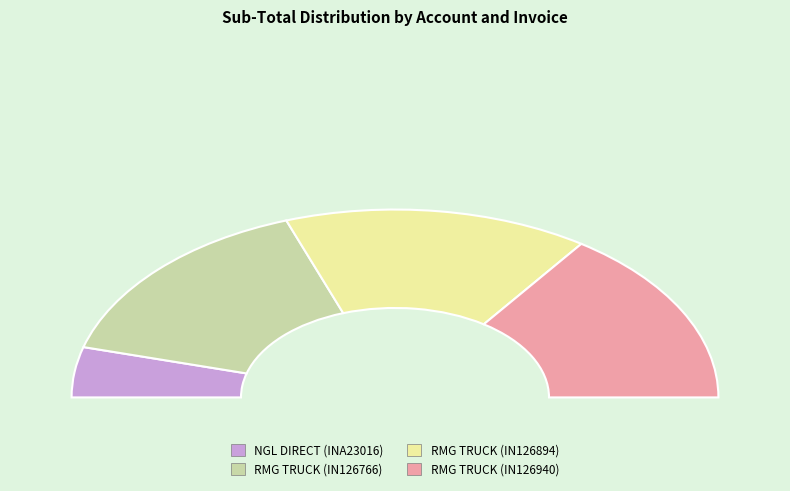

Does RMG TRUCK (IN126940) account for over 50% of the chart?

No